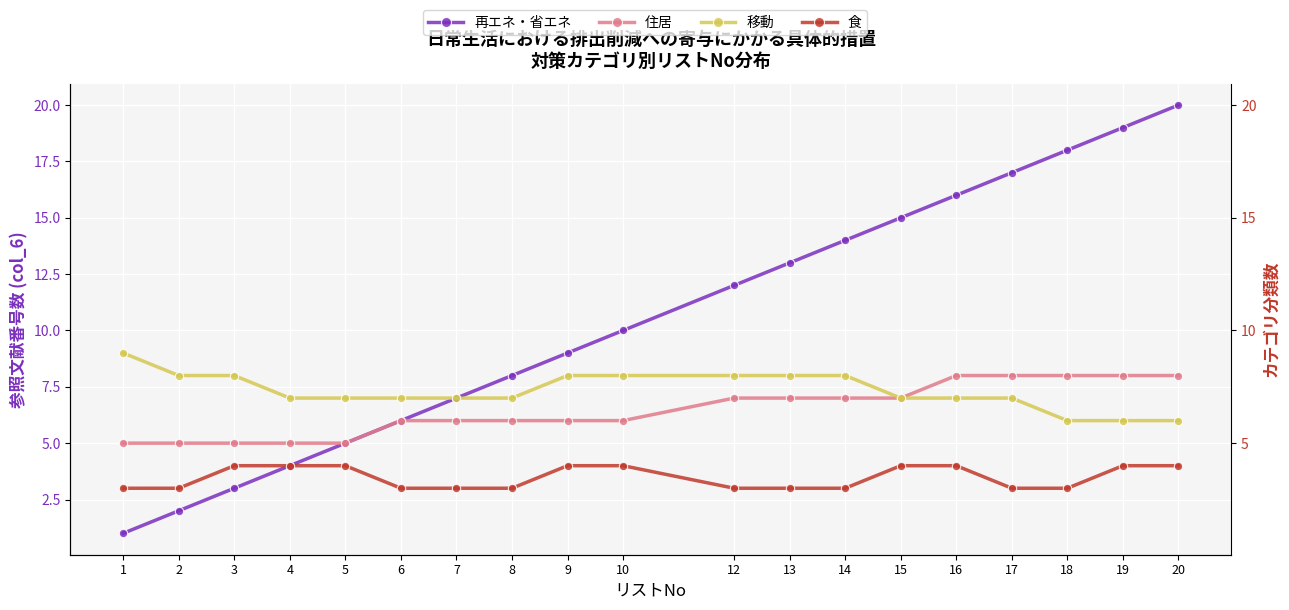

What is the approximate value of 住居 at 16?

8